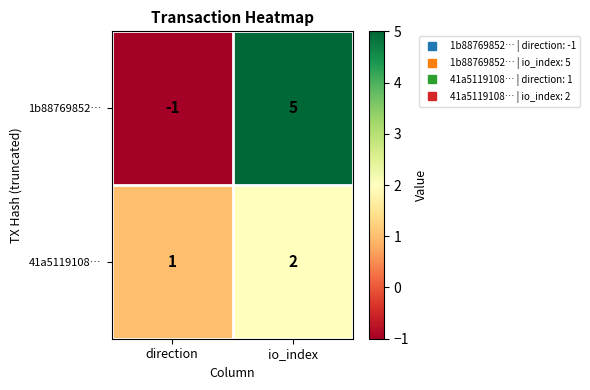

What is the difference between the maximum and minimum values in the 1b88769852… series?

6